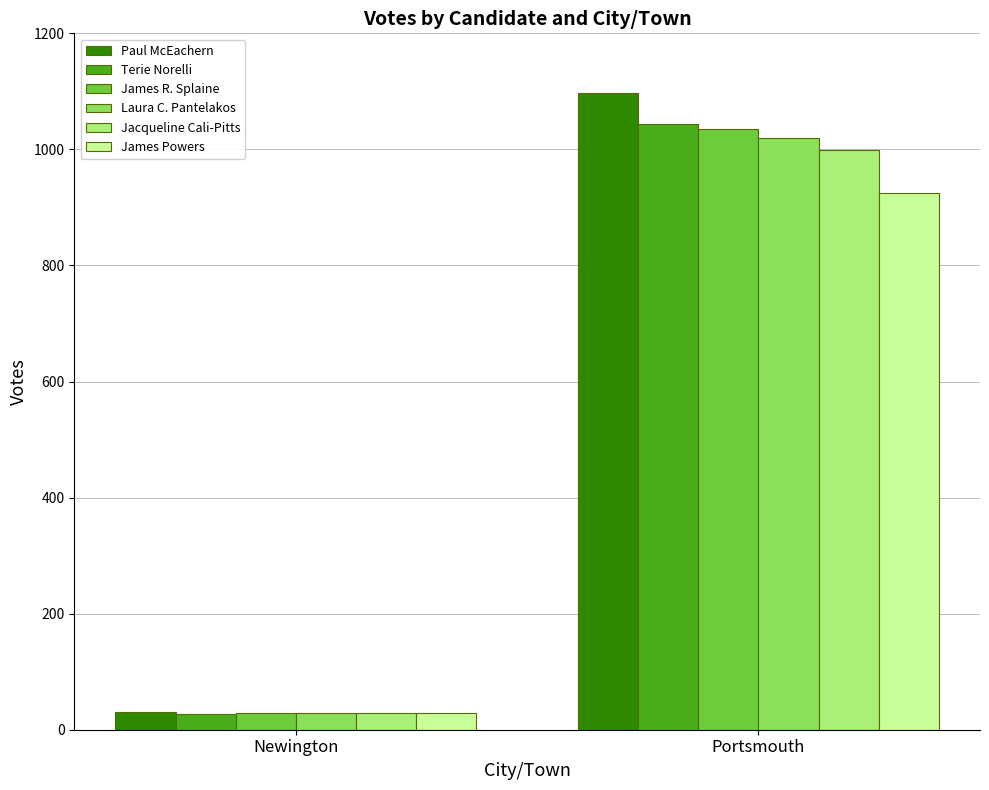

Read the Laura C. Pantelakos value at Portsmouth, to the nearest 50.

1000